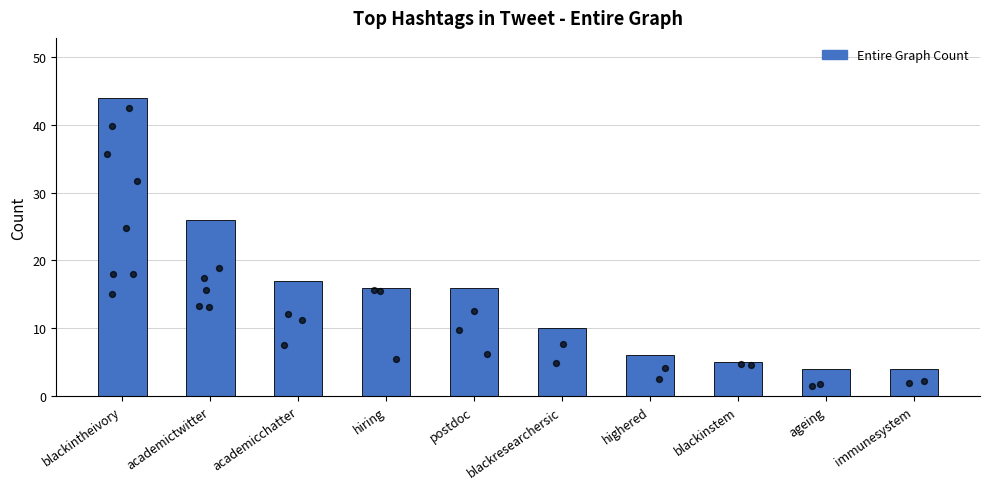

Which has a higher value, academicchatter or immunesystem?

academicchatter